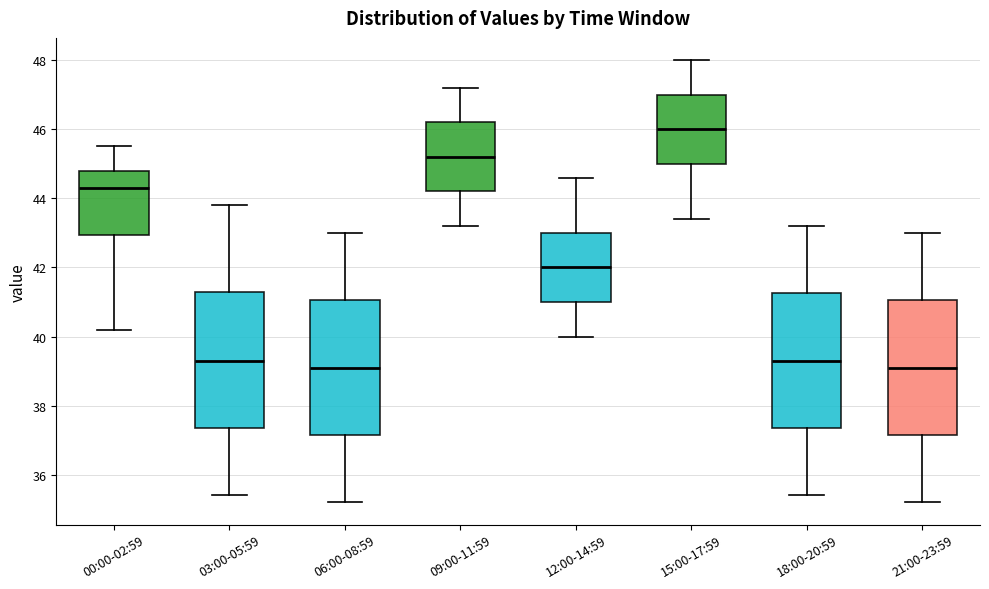

Reading left to right, read every box against the y-axis: the position of its median line, the range the box covers, and the ends of its whiskers. The values are not printed on the chart, so give them approximately, as read against the axis.

00:00-02:59: median 44.4, box 43.0 to 44.8, whiskers 40.2 to 45.6
03:00-05:59: median 39.4, box 37.4 to 41.2, whiskers 35.4 to 43.8
06:00-08:59: median 39.2, box 37.2 to 41.0, whiskers 35.2 to 43.0
09:00-11:59: median 45.2, box 44.2 to 46.2, whiskers 43.2 to 47.2
12:00-14:59: median 42.0, box 41.0 to 43.0, whiskers 40.0 to 44.6
15:00-17:59: median 46.0, box 45.0 to 47.0, whiskers 43.4 to 48.0
18:00-20:59: median 39.4, box 37.4 to 41.2, whiskers 35.4 to 43.2
21:00-23:59: median 39.2, box 37.2 to 41.0, whiskers 35.2 to 43.0